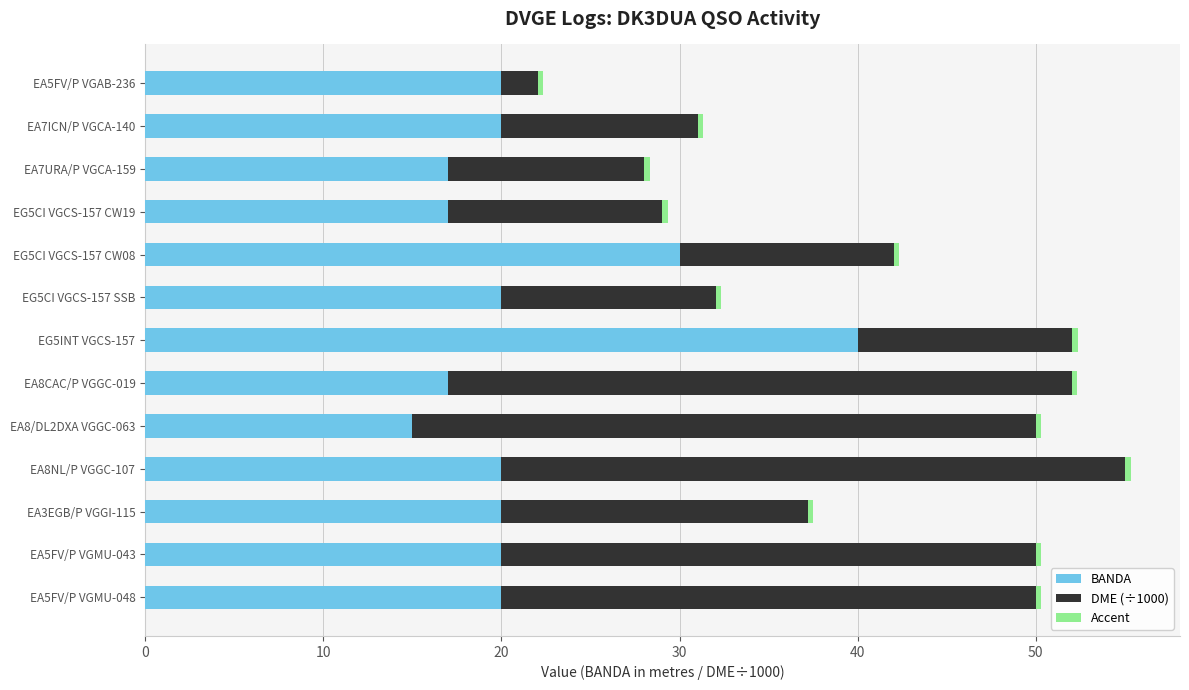

At how many categories does at least one series exceed 32?

4